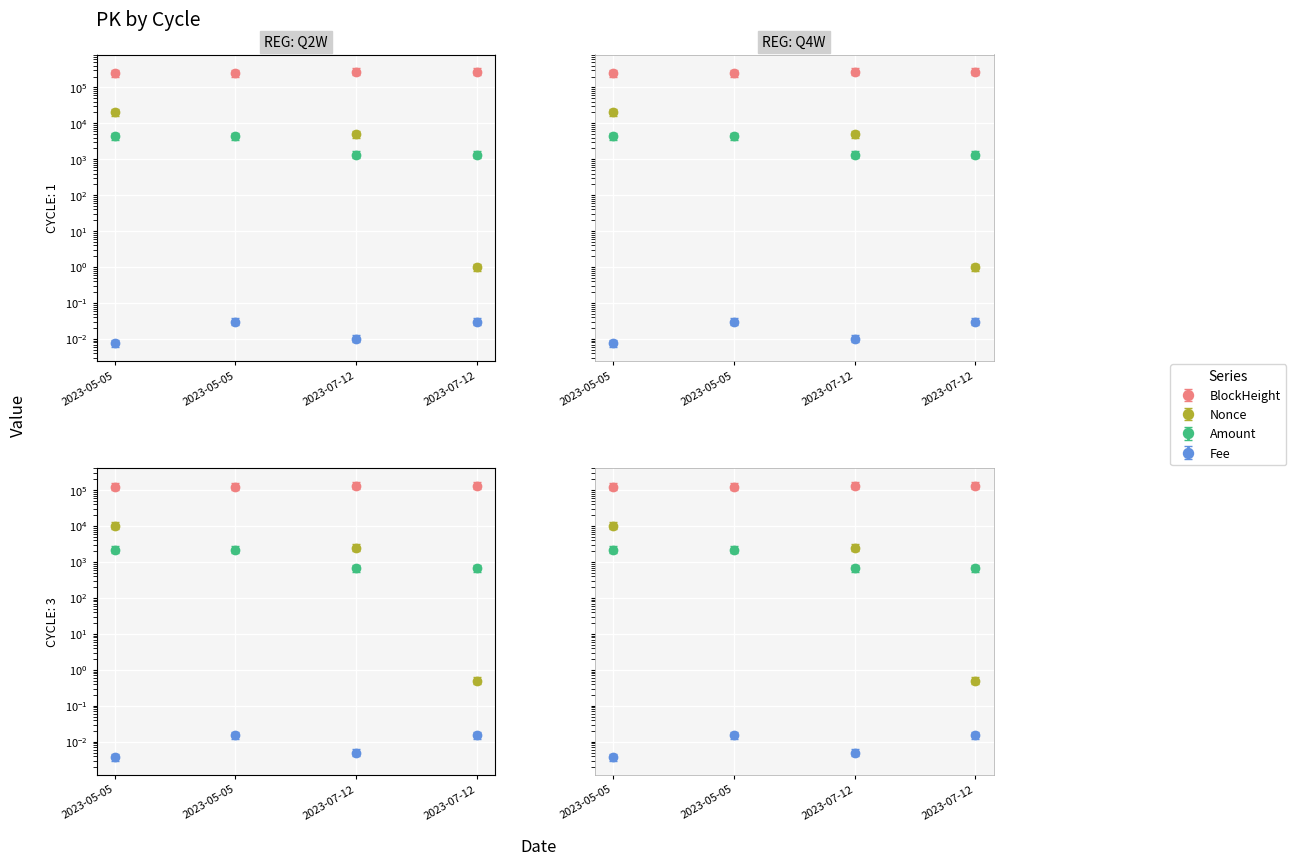

Rank the series at 2023-07-12 from highest to lowest value.

BlockHeight, Nonce, Amount, Fee